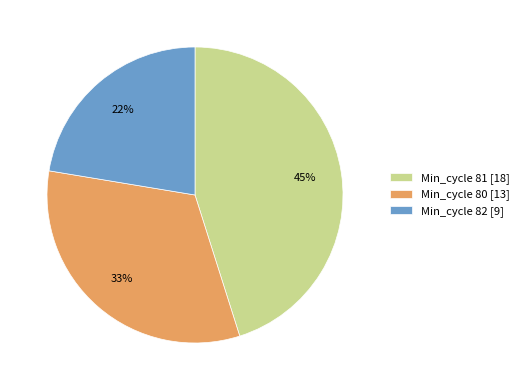

To the nearest percent, what percentage of the pie is Min_cycle 80 [13]?

33%